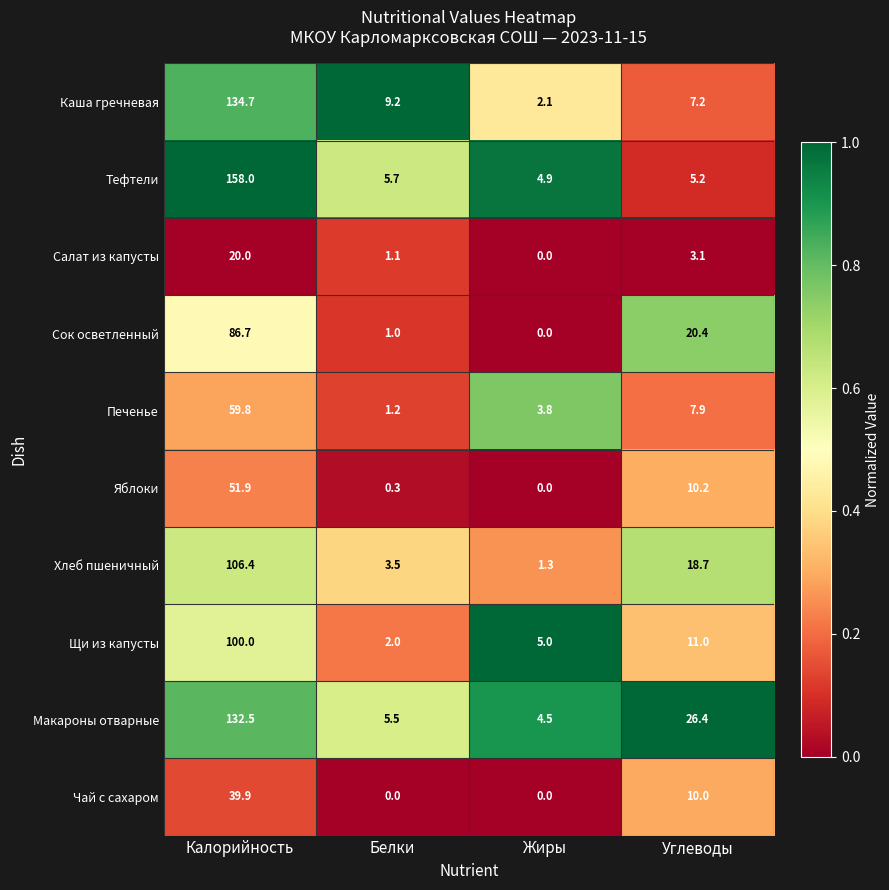

What is the difference between the highest and lowest values at Калорийность?

138.0